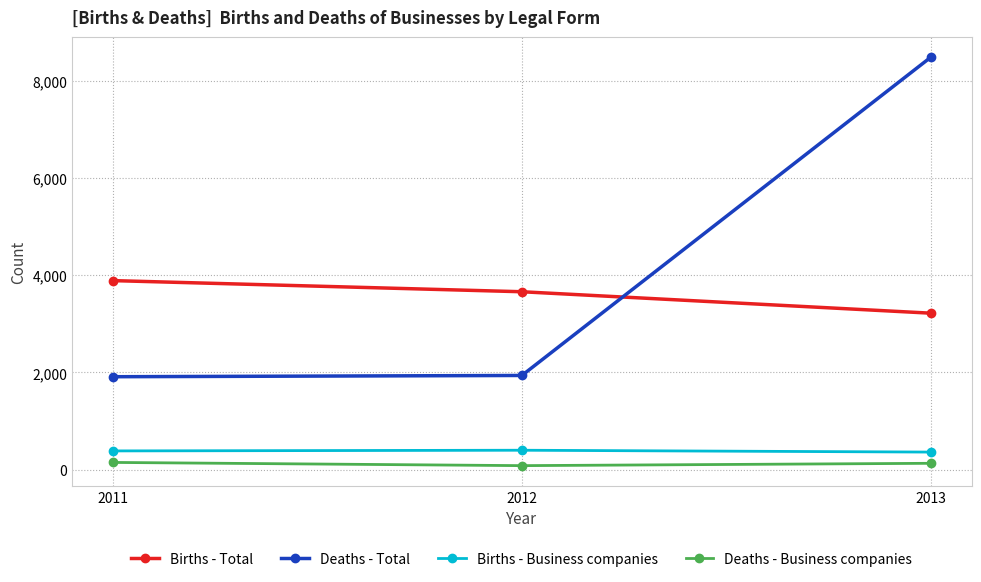

Is it true that Deaths - Total equals 2787 at 2013?

False